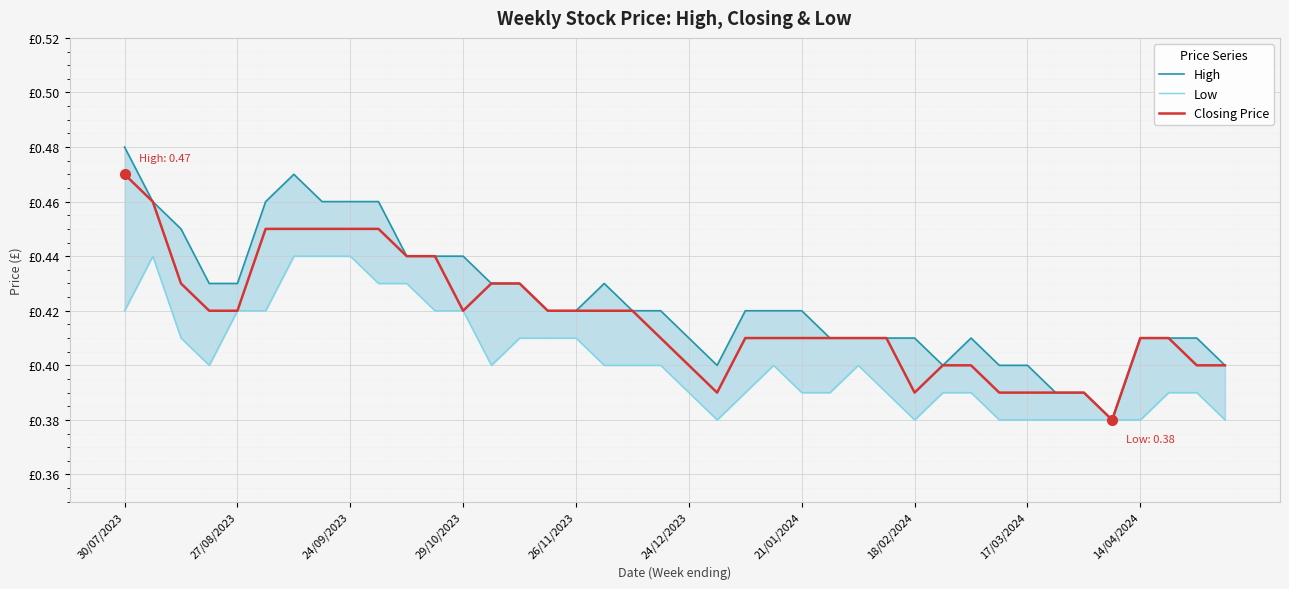

Which series has the largest total across all categories?

High